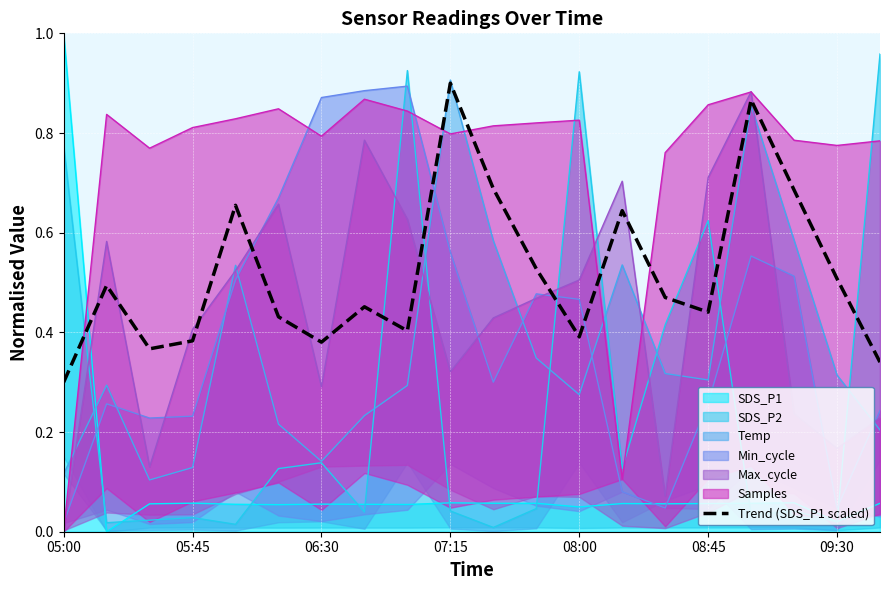

Reading left to right, transcribe all the data shown in this chart.

0.3	0.5	0.4	0.4	0.7	0.4	0.4	0.5	0.4	0.9	0.7	0.5	0.4	0.6	0.5	0.4	0.9	0.7	0.5	0.3